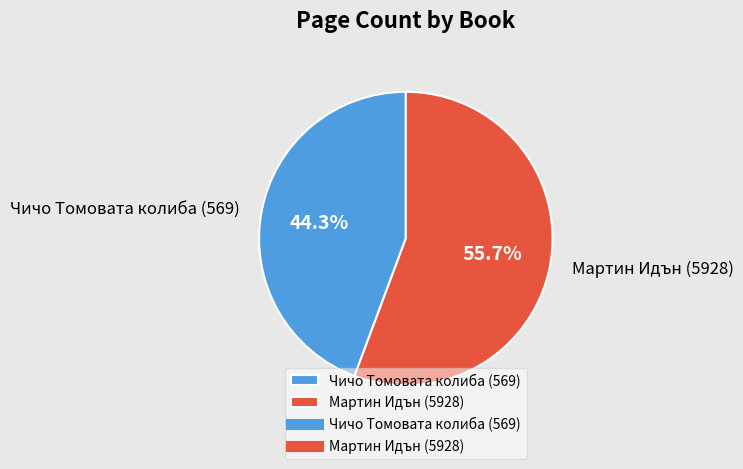

How many slices are in this pie chart?

2